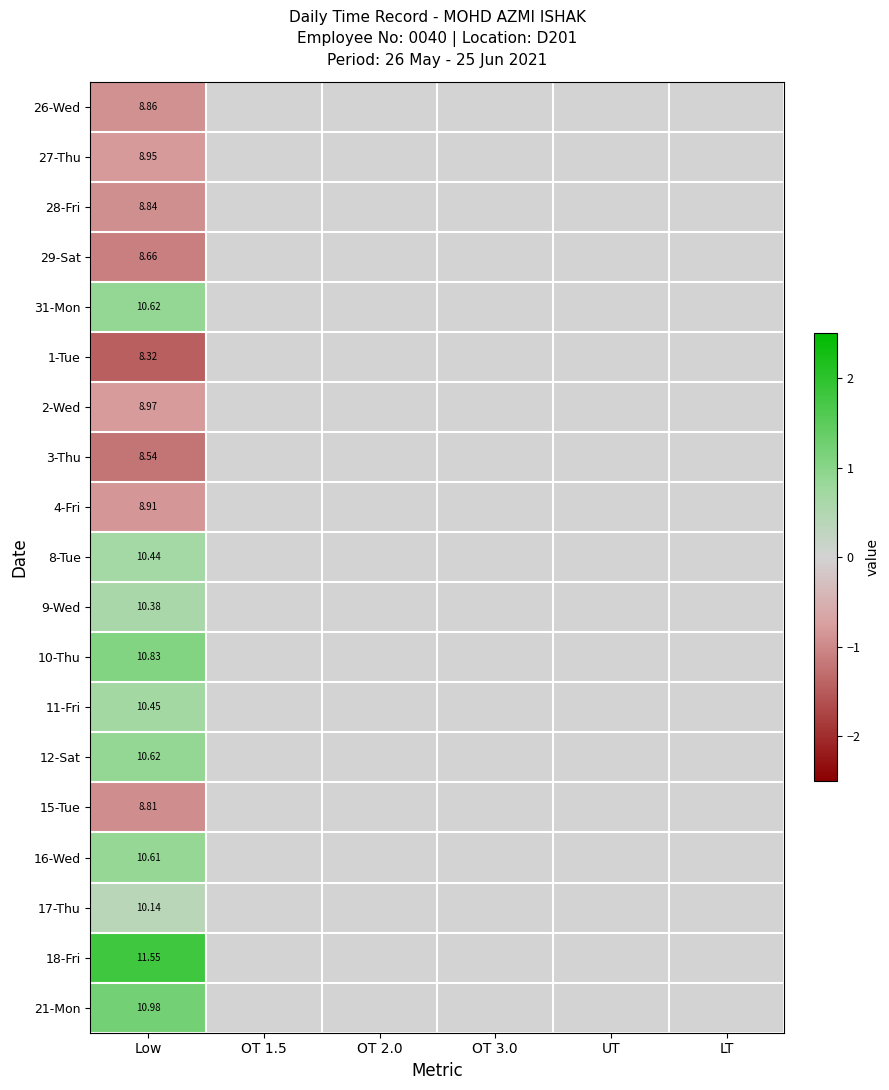

The value of 17-Thu at UT is -0.1. True or false?

False